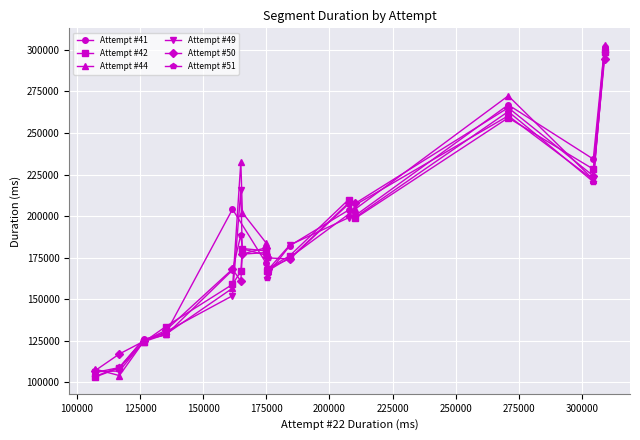

What is the lowest value of the Attempt #49 series?

106447